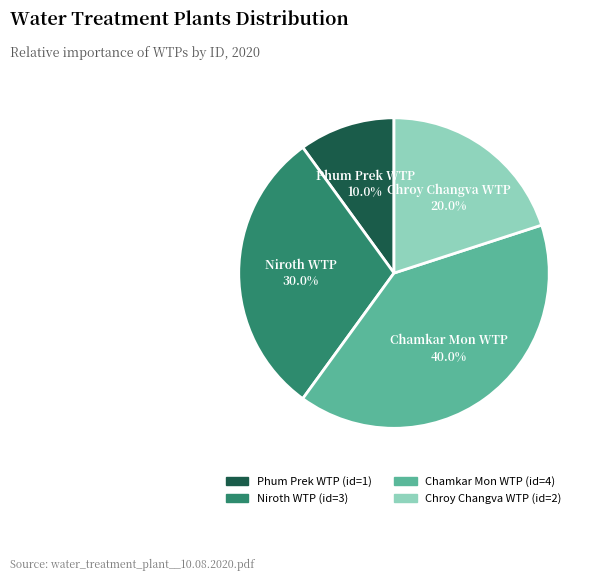

Approximately how many times larger is the value at Chroy Changva WTP compared to Phum Prek WTP?

2.0